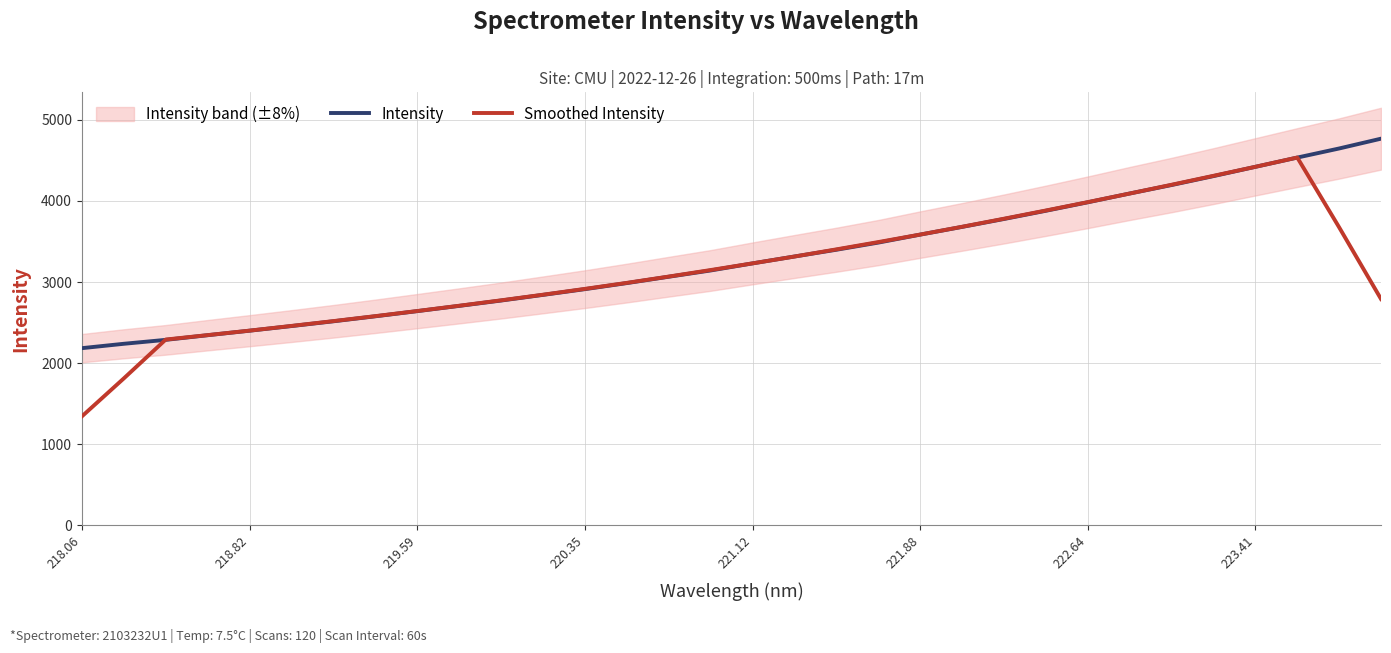

What is the lowest value of the Smoothed Intensity series?

1341.6